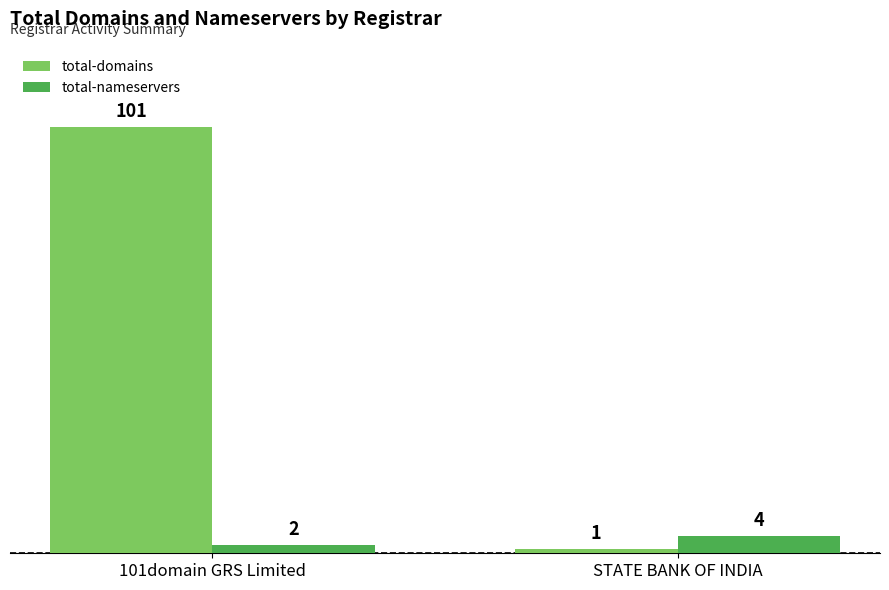

What is the value of the total-nameservers bar at the 2nd from the left?

4